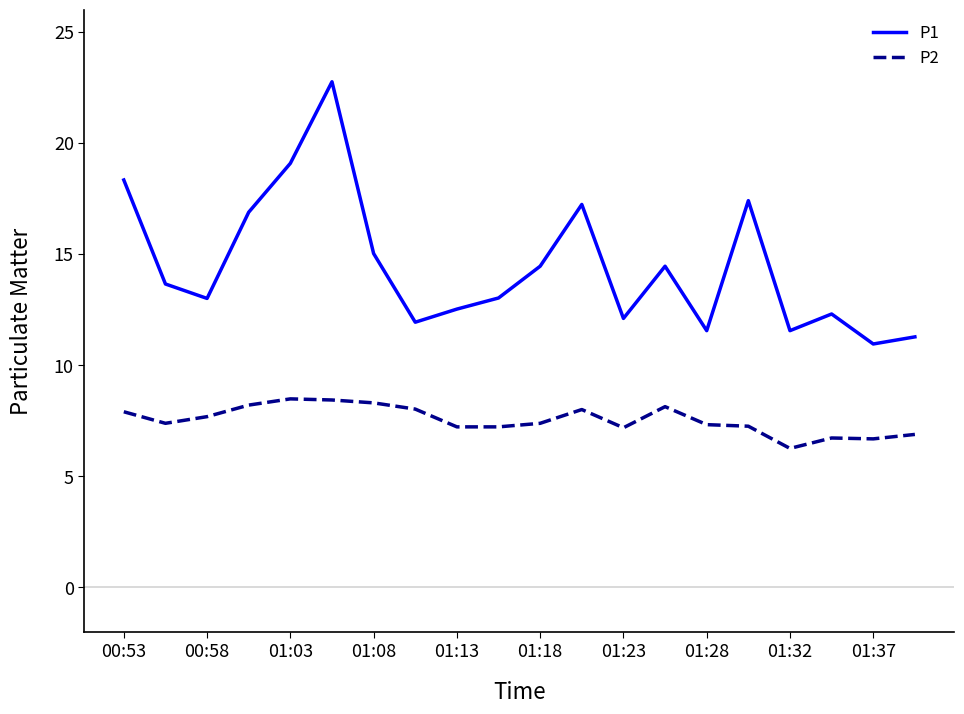

Which series has the largest total across all categories?

P1